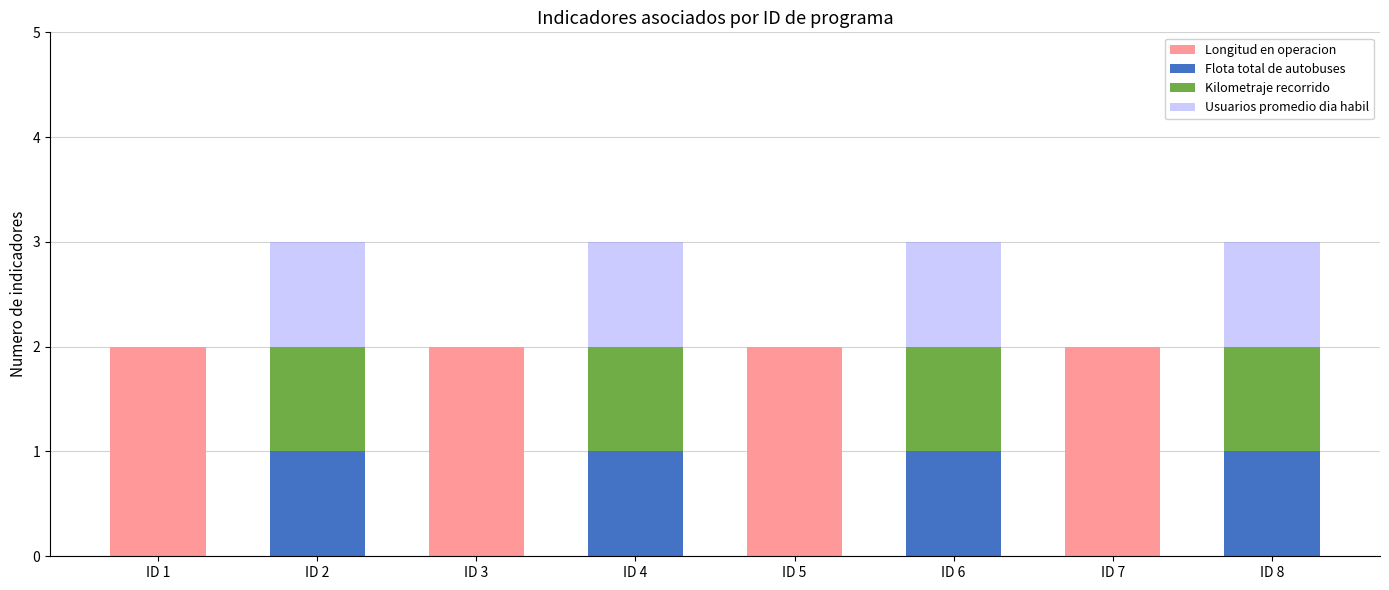

How many data points does each series have?

8